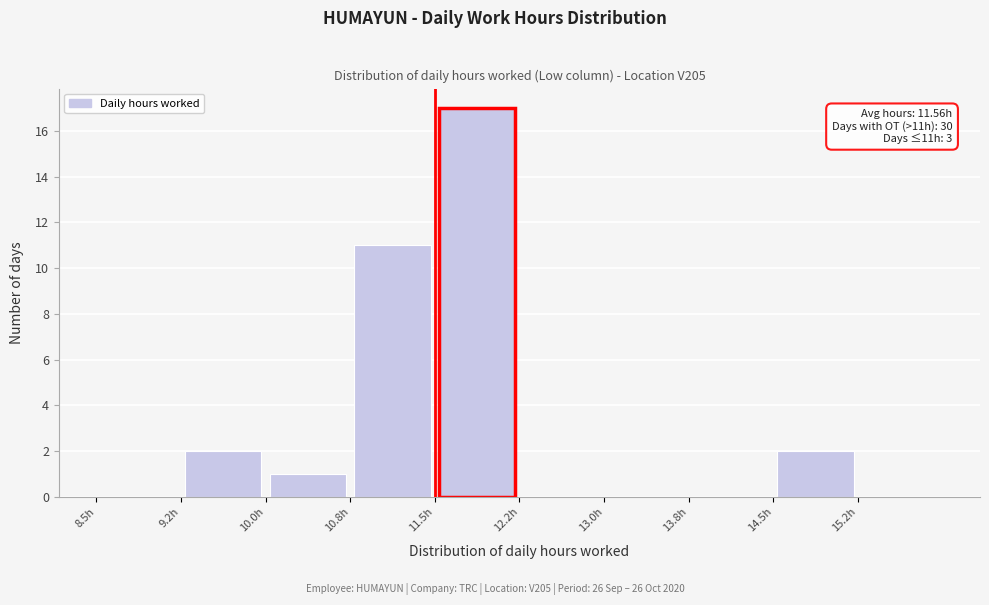

Over which range of the x-axis is the bar tallest?

11.50 to 12.25